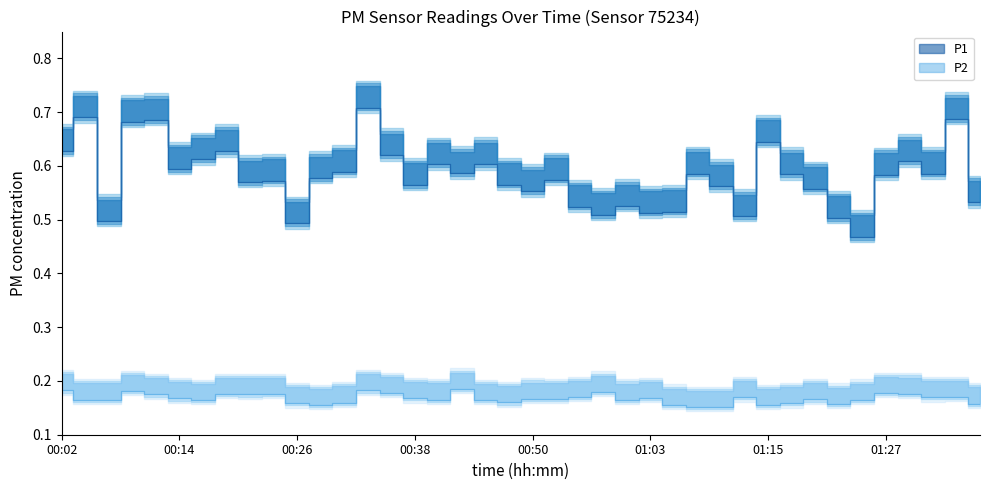

Which series has the widest spread of values?

P1